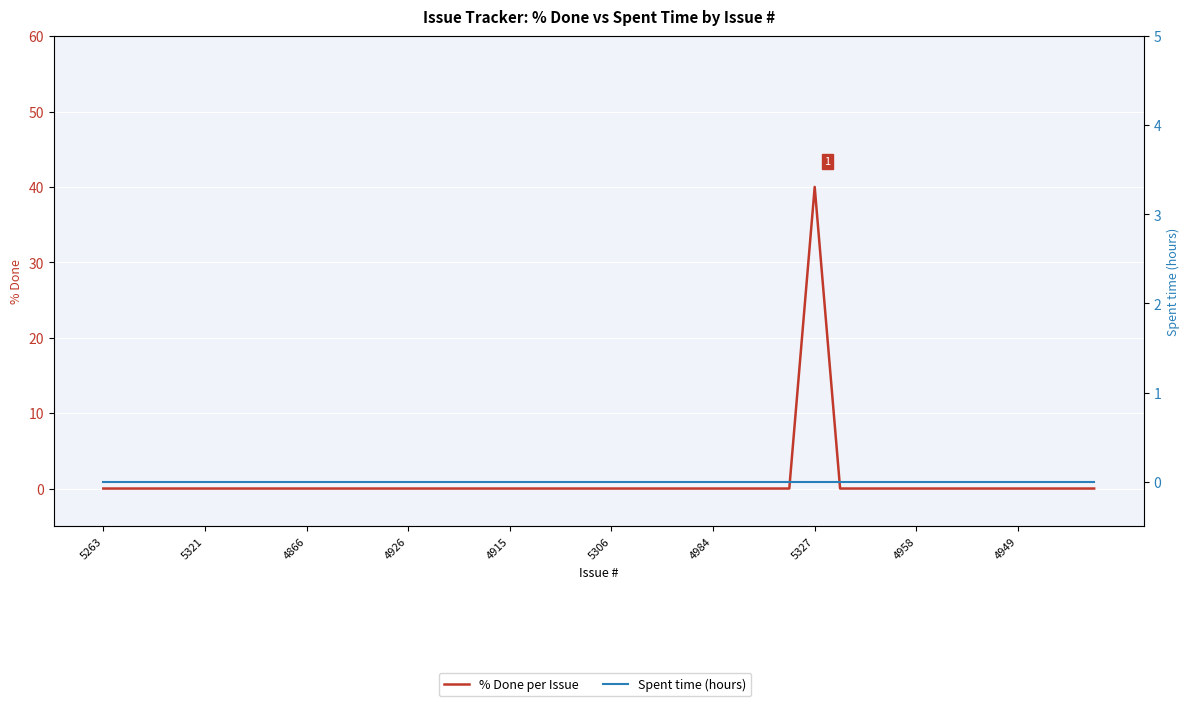

Is this an area chart (filled region under the line)?

No